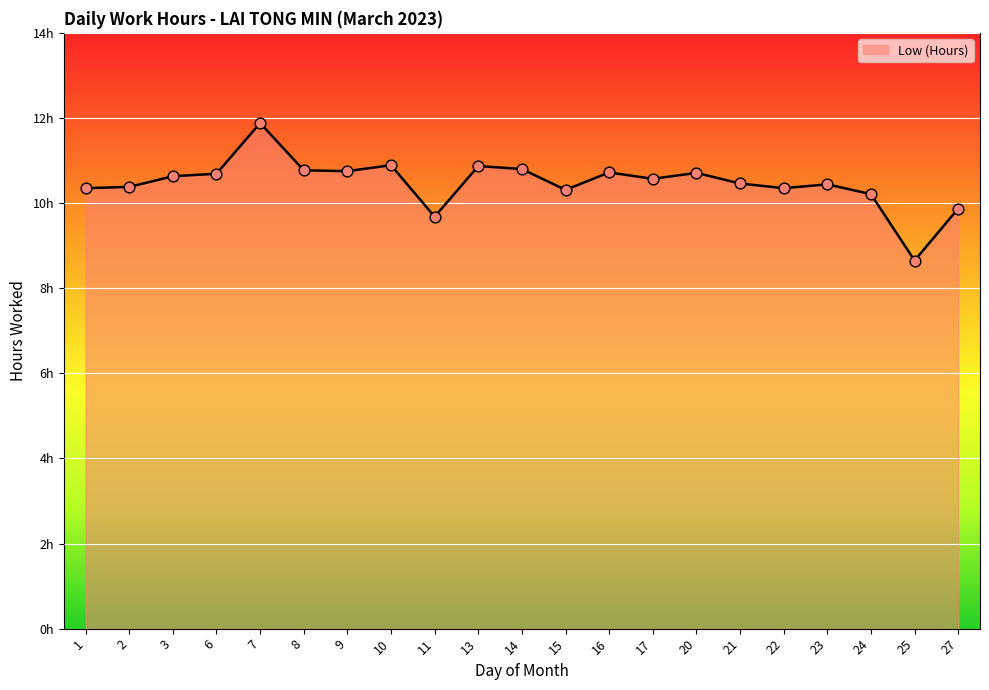

Between 16 and 1, which is larger?

16